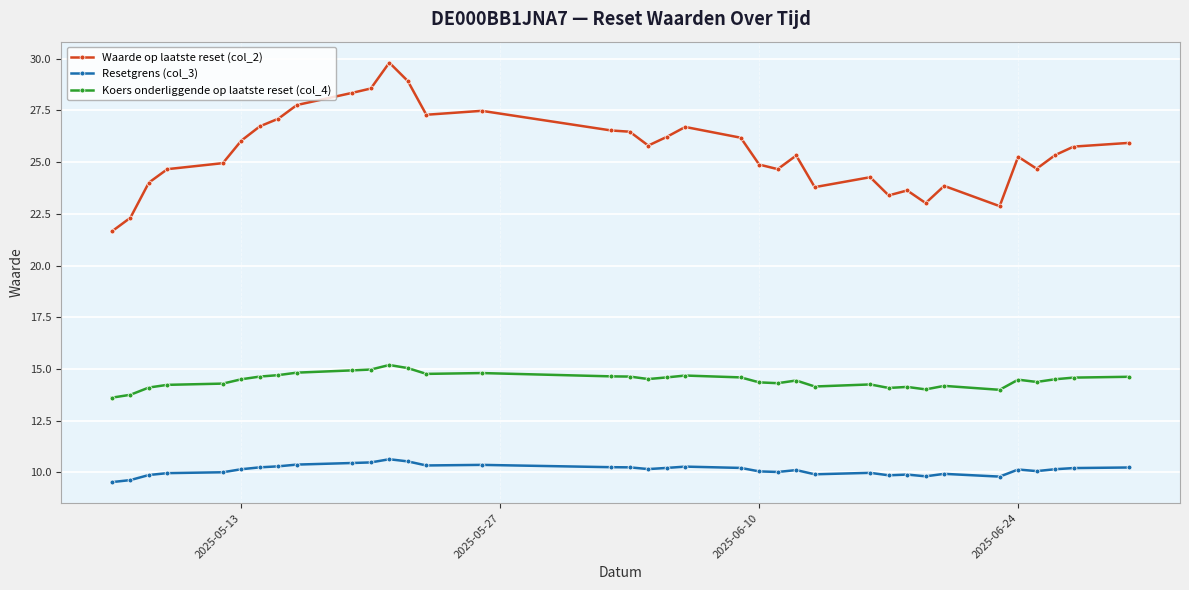

How many data points in Koers onderliggende op laatste reset (col_4) are less than 14?

3